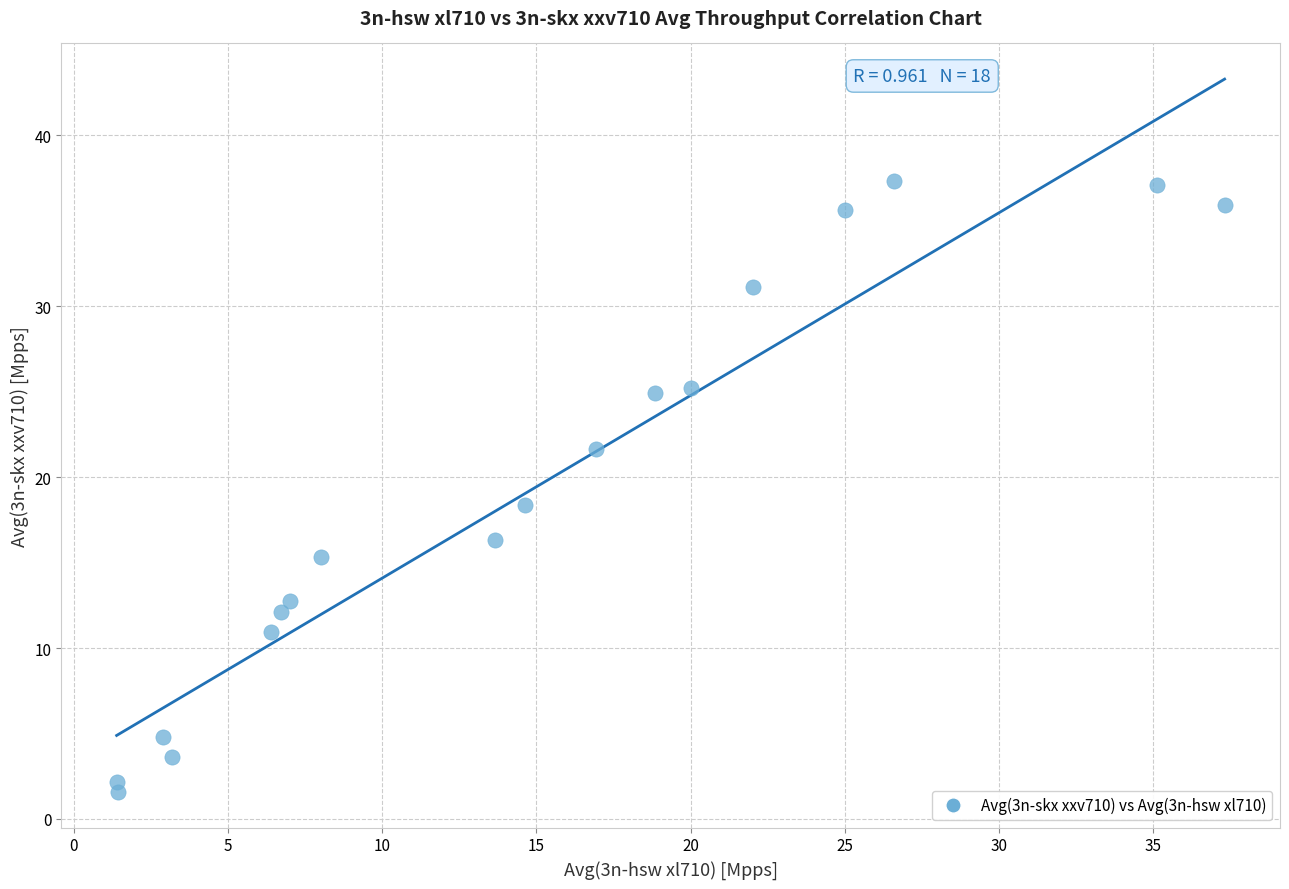

What Y value in the scatter plot is closest to 19?

18.4